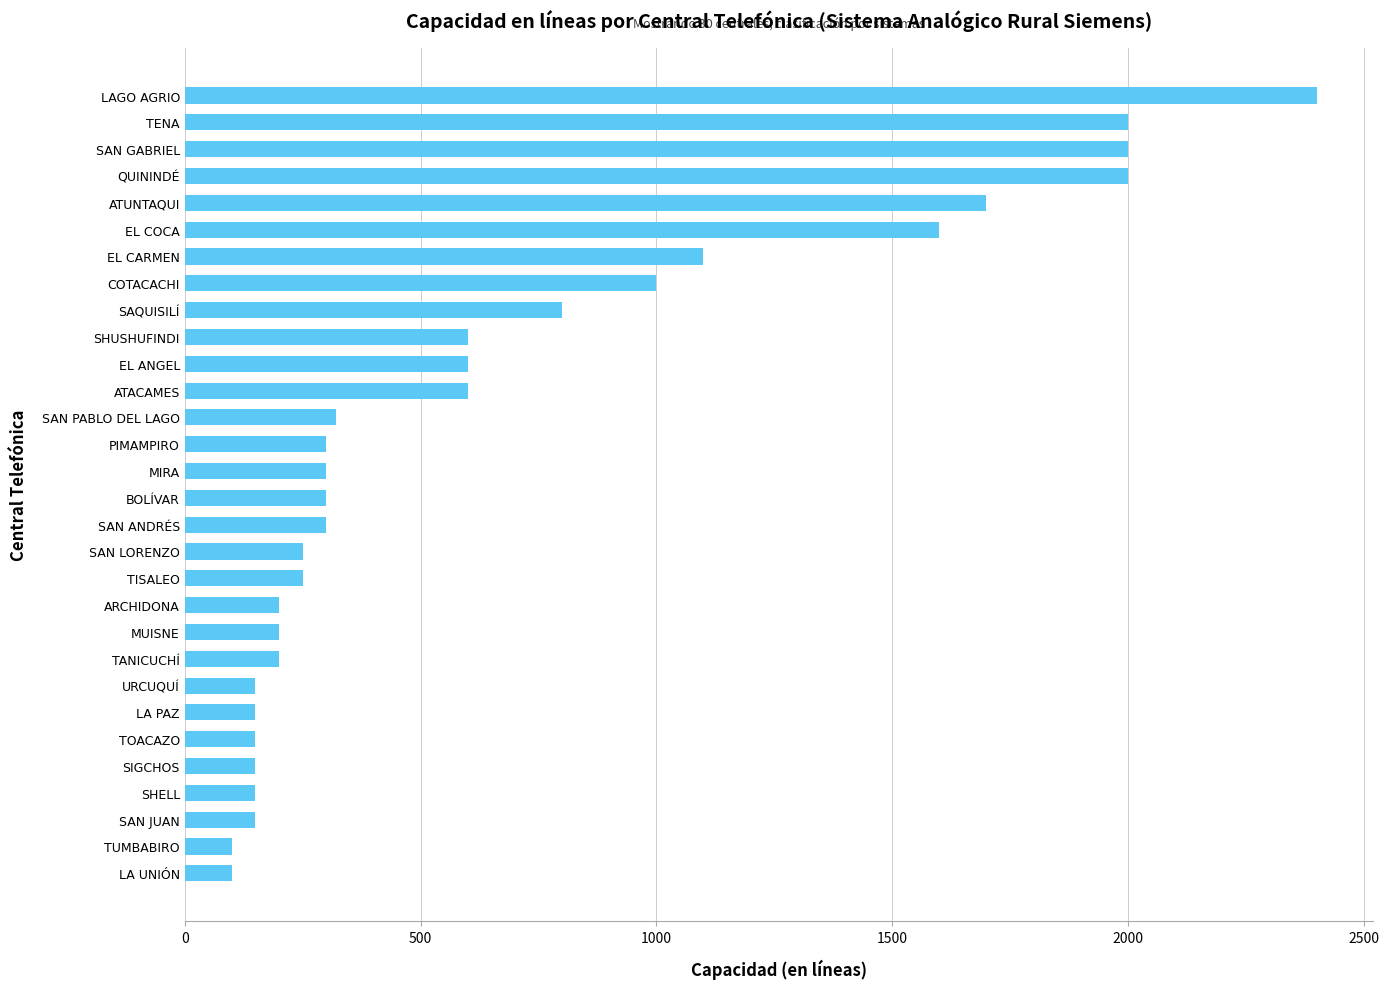

What is the smallest value displayed?

100